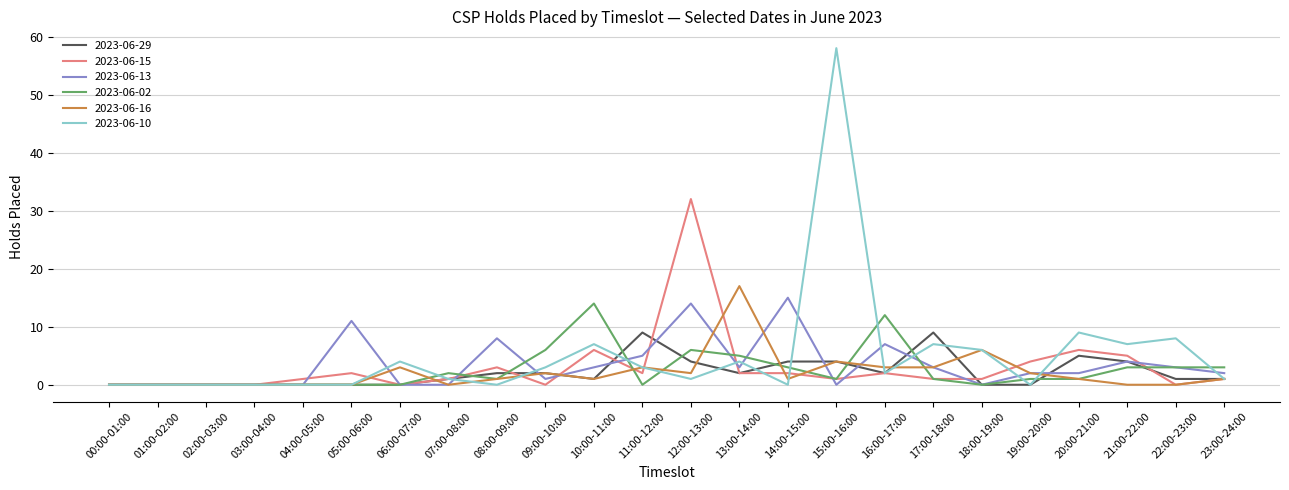

True or false: 2023-06-10 has a value of 19 at 00:00-01:00.

False